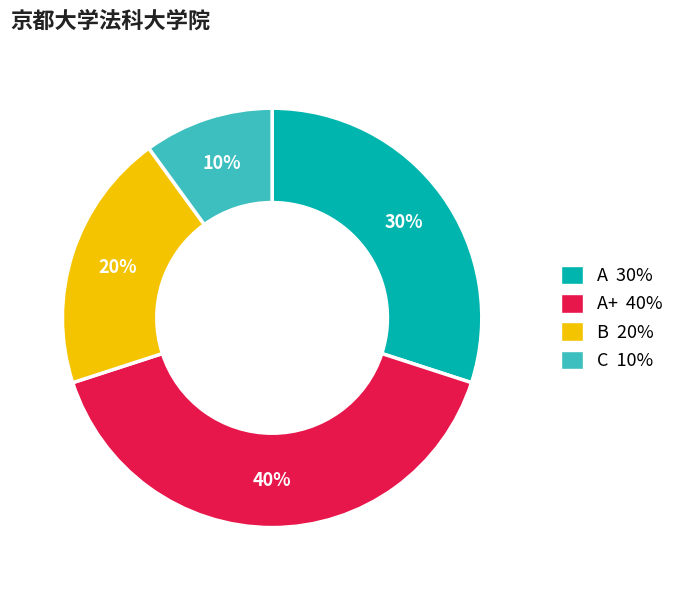

How many segments does this pie chart have?

4